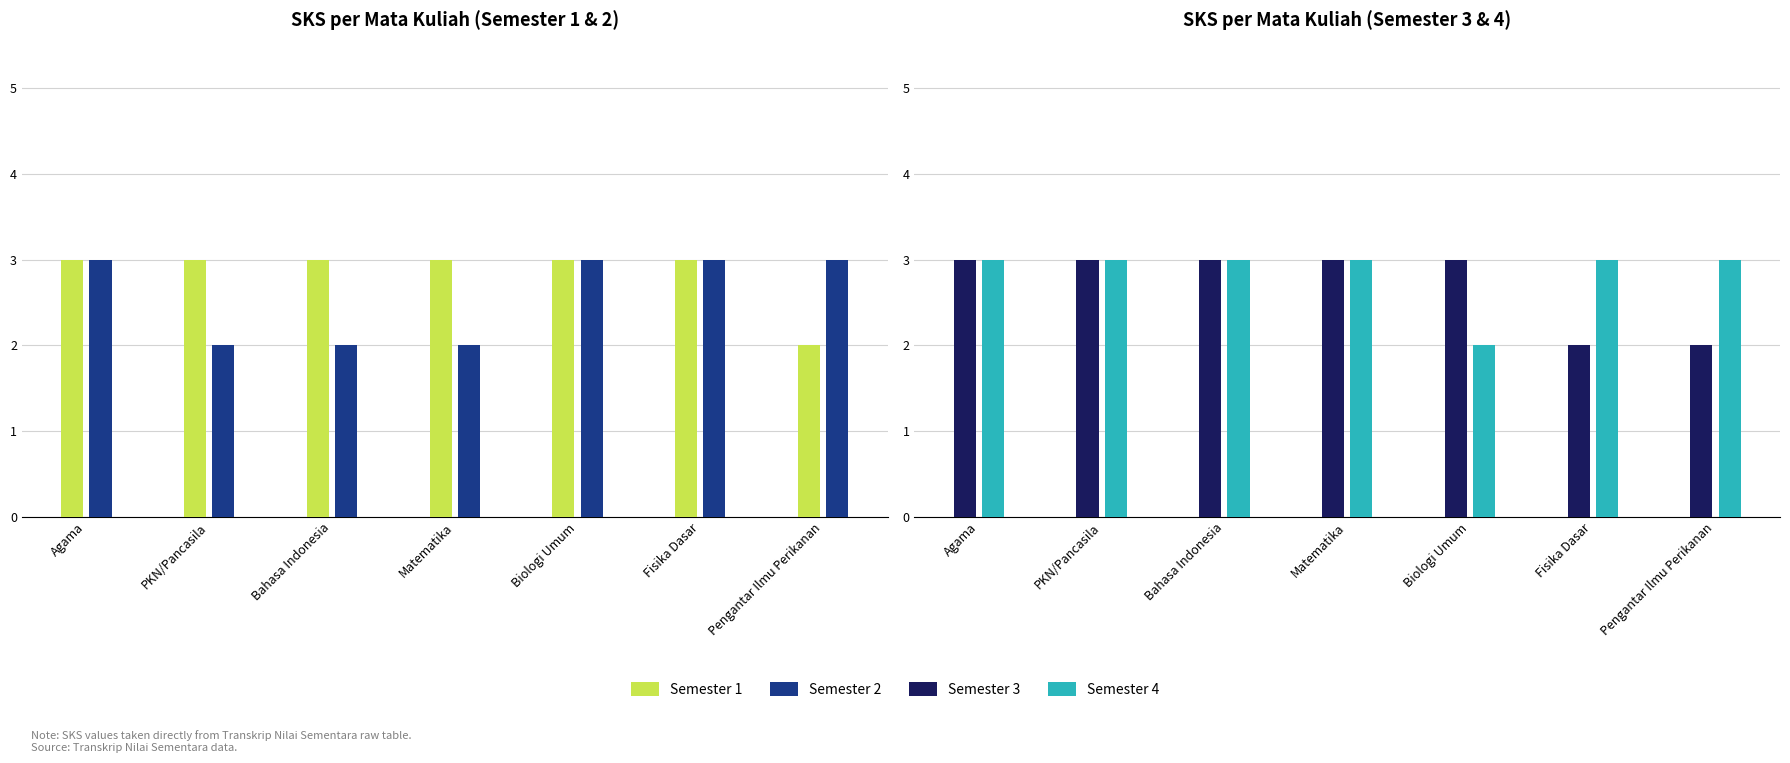

Which series has the largest total across all categories?

Semester 1